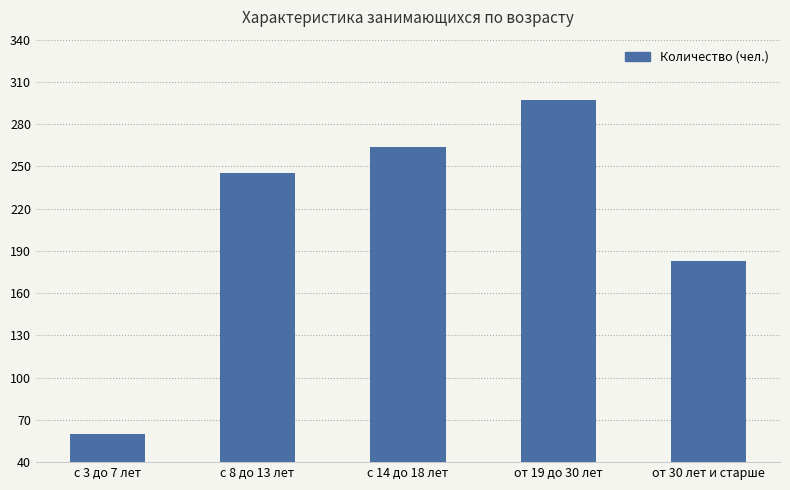

List the labels in order of value, smallest first.

с 3 до 7 лет, от 30 лет и старше, с 8 до 13 лет, с 14 до 18 лет, от 19 до 30 лет